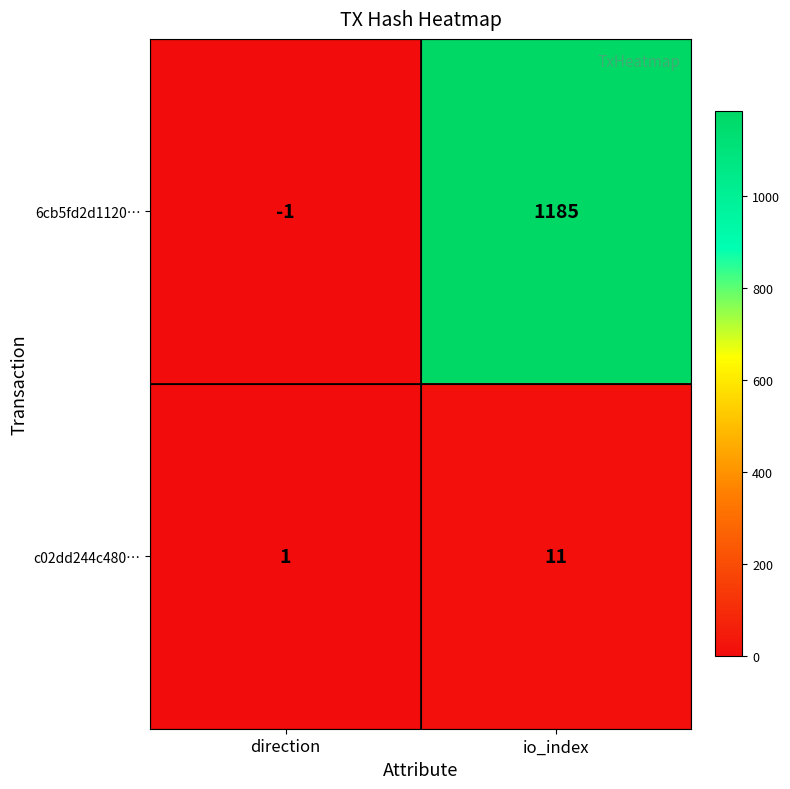

Reading left to right, transcribe all the data shown in this chart.

6cb5fd2d1120…: -1	1185
c02dd244c480…: 1	11